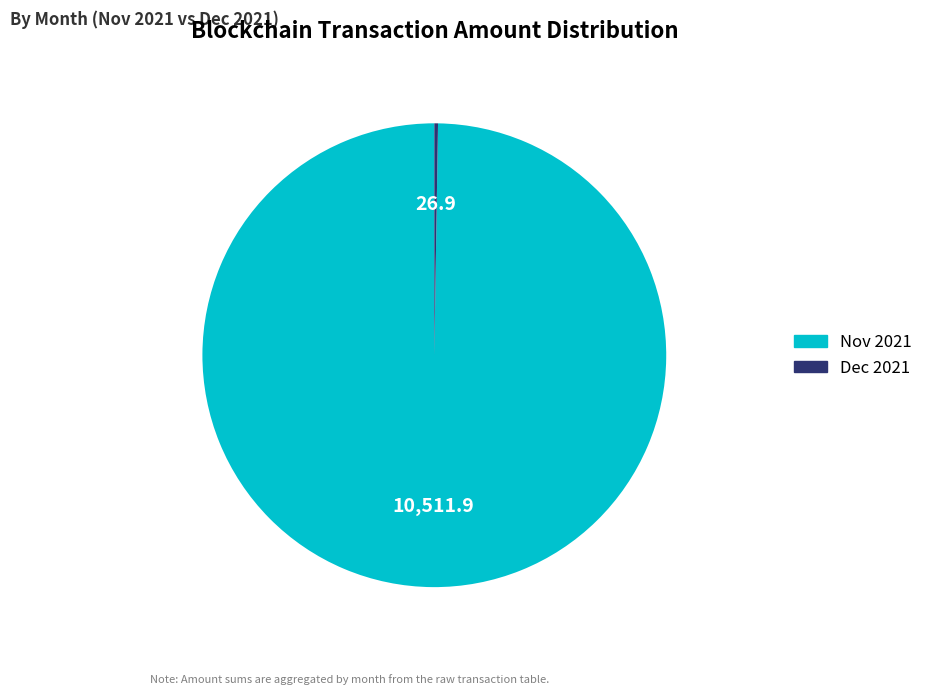

Is there any slice that represents more than half of the pie?

Yes